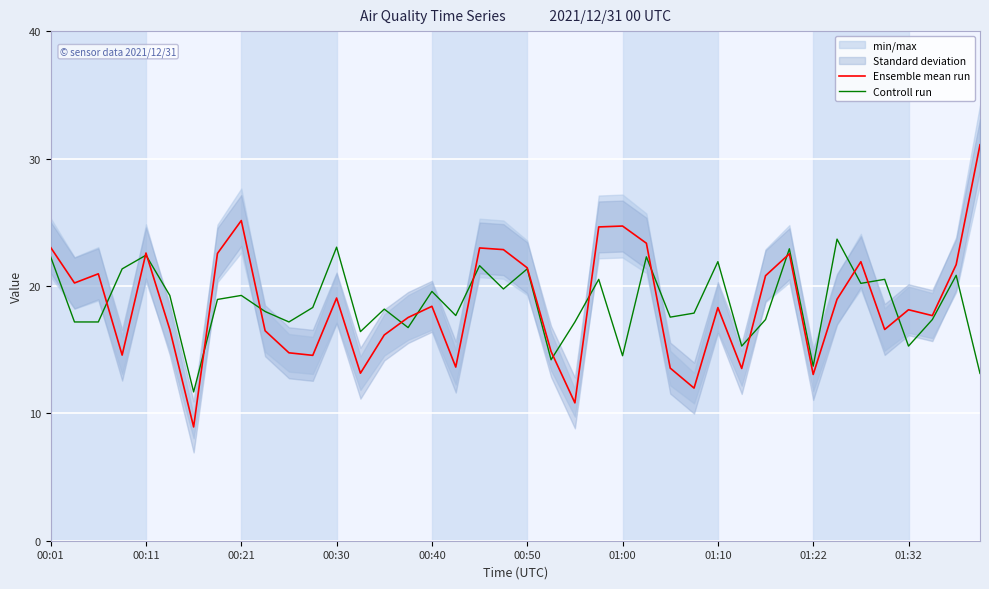

What is the smallest value displayed?

8.9